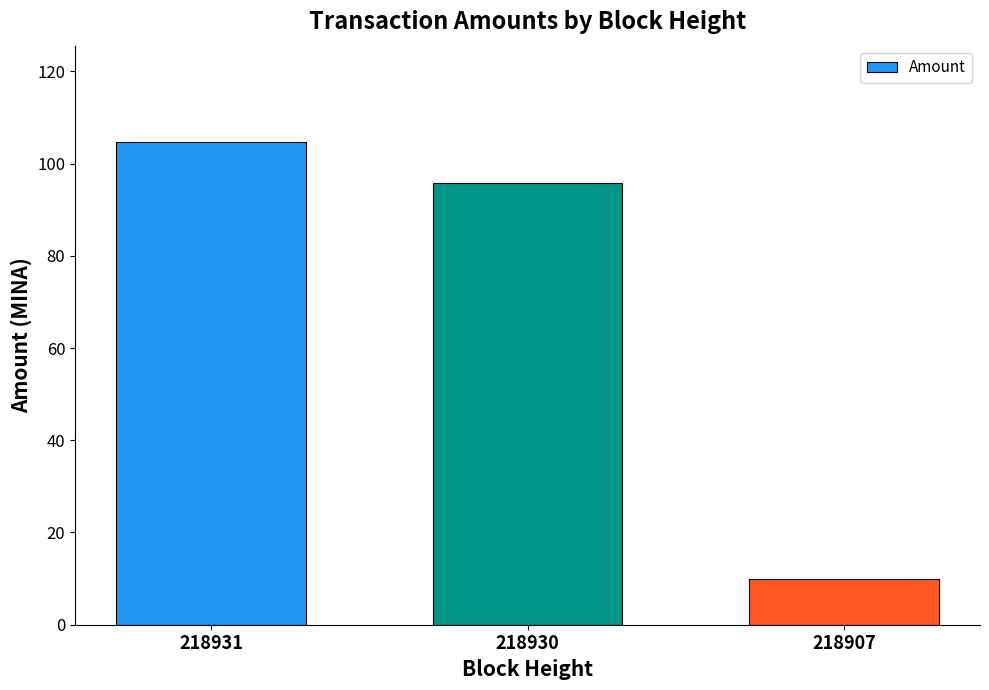

Which has a higher value, 218931 or 218907?

218931